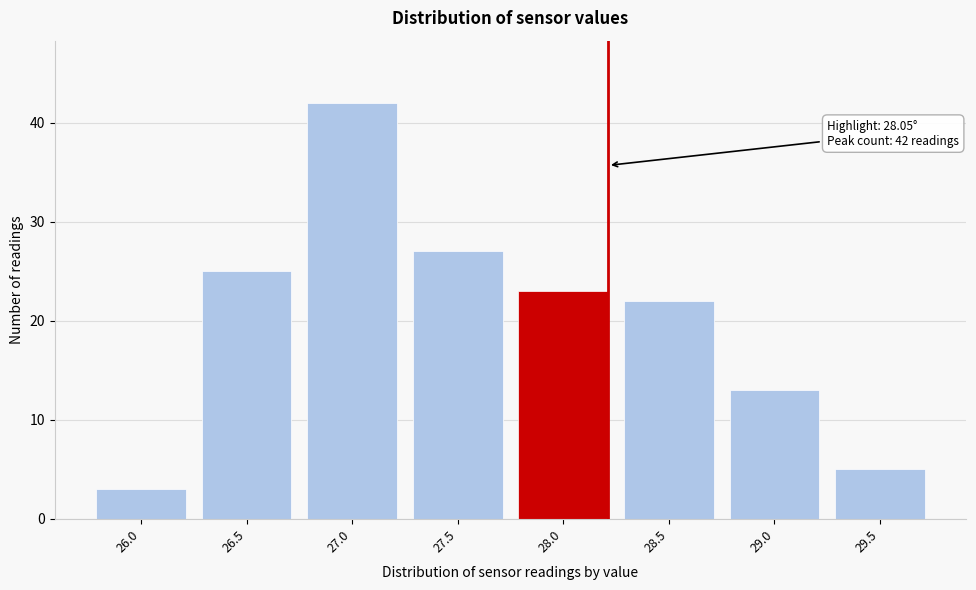

Reading left to right, extract all data points from this chart.

3	25	42	27	23	22	13	5